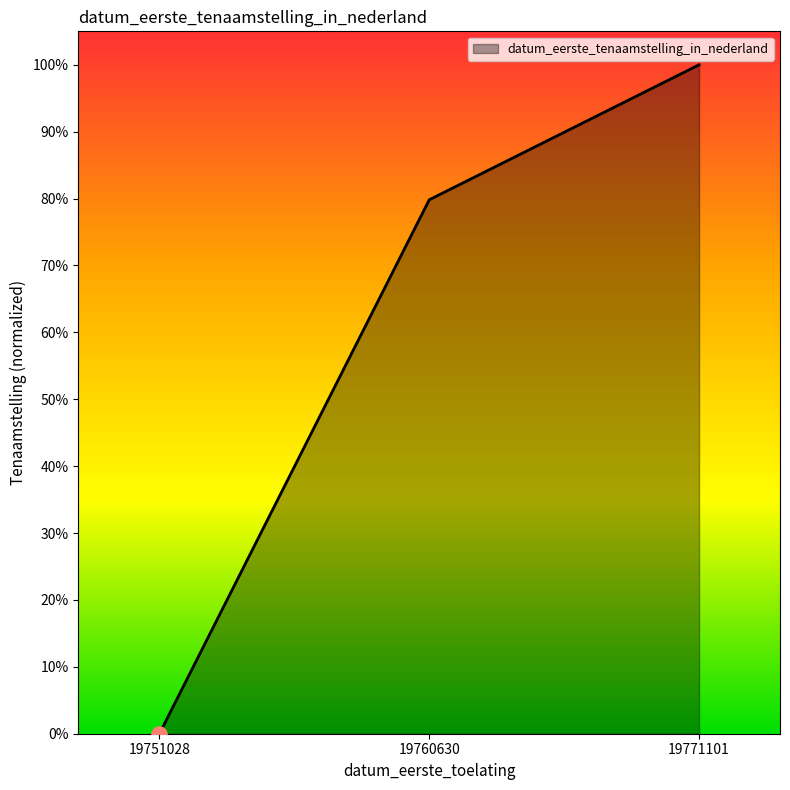

Which has a higher value, 19760630 or 19751028?

19760630